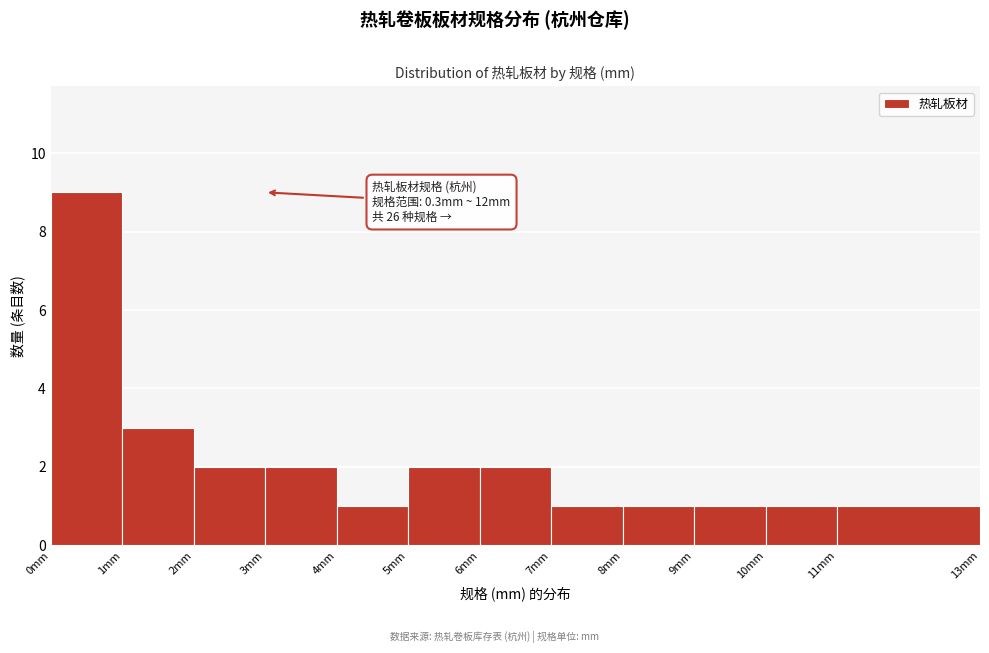

Which range on the x-axis has the tallest bar?

0 to 1